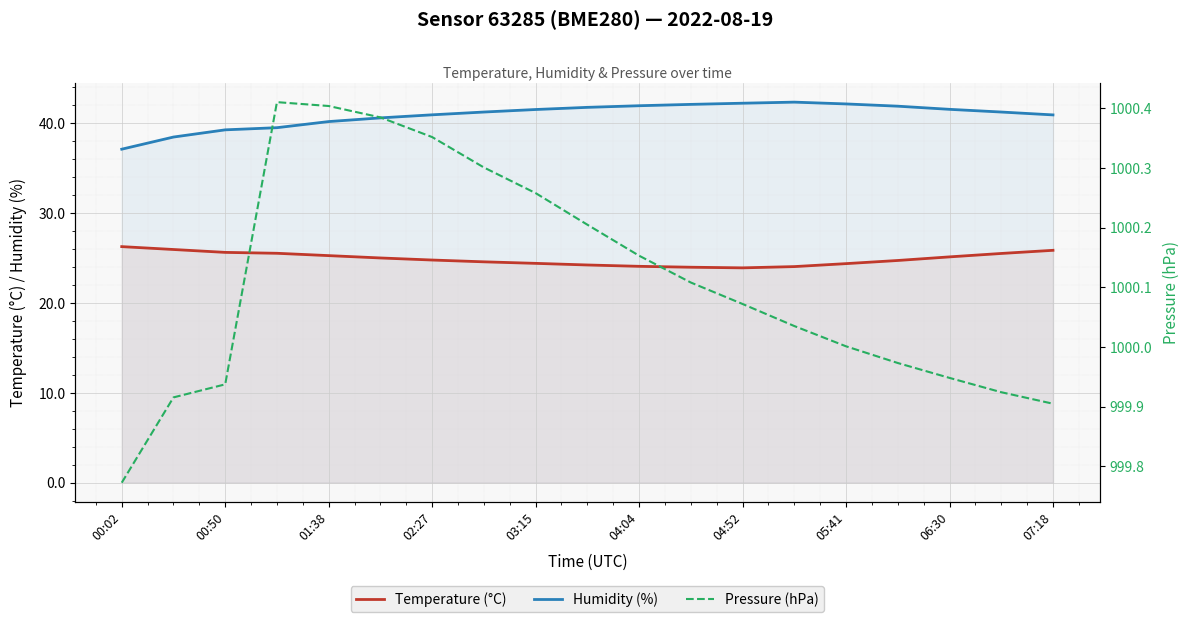

What is the greatest value displayed?

1000.4